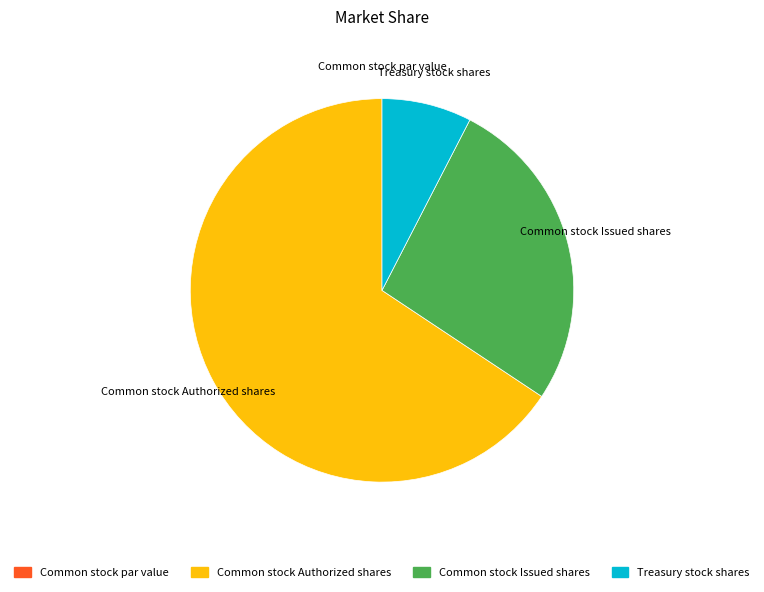

Combined, do Treasury stock shares and Common stock Issued shares account for over 50%?

No